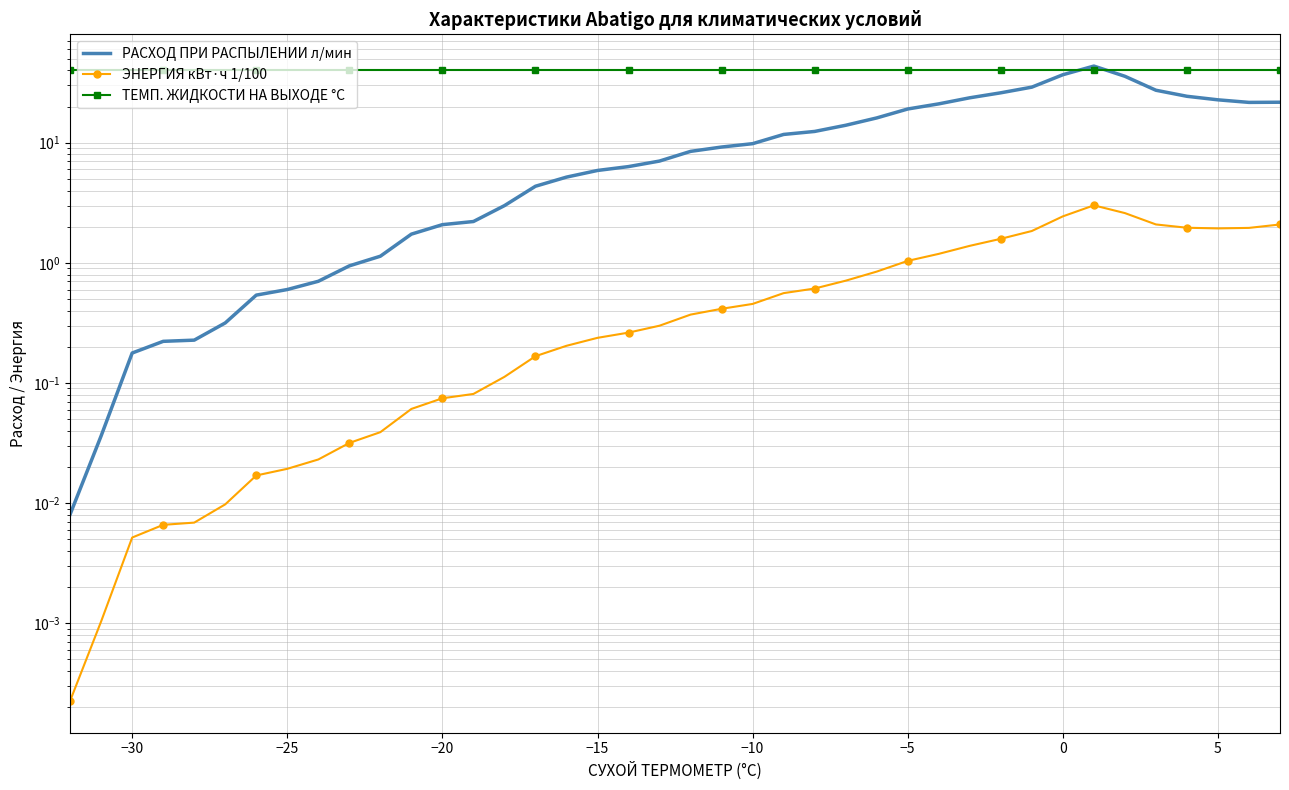

At how many categories does at least one series exceed 14?

40